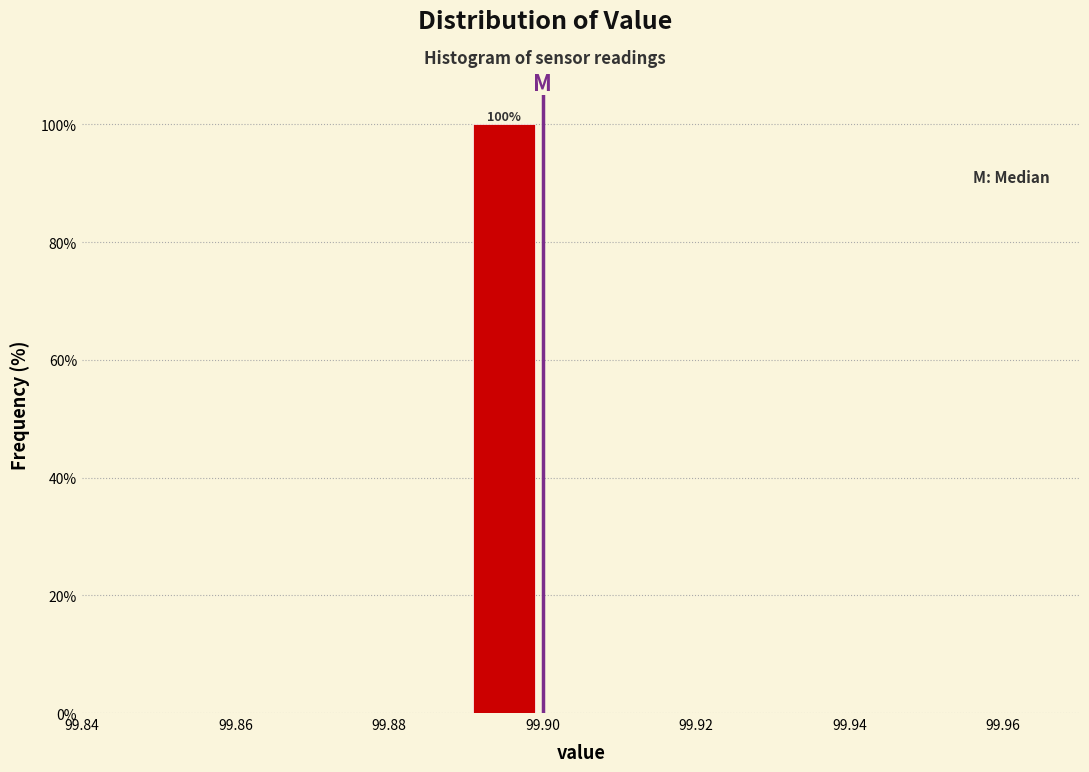

Over which range of the x-axis is the bar tallest?

99.89 to 99.90